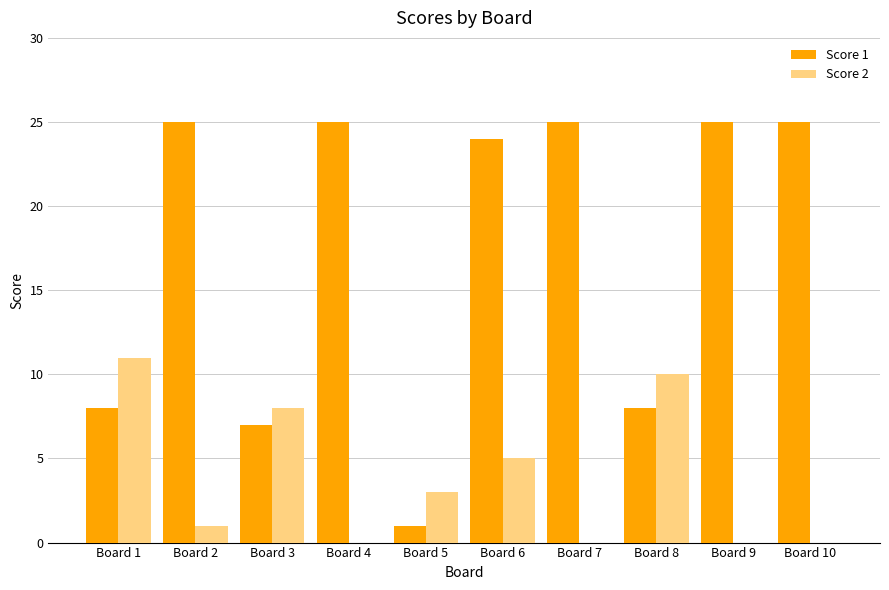

What are all the series names shown in the legend?

Score 1, Score 2